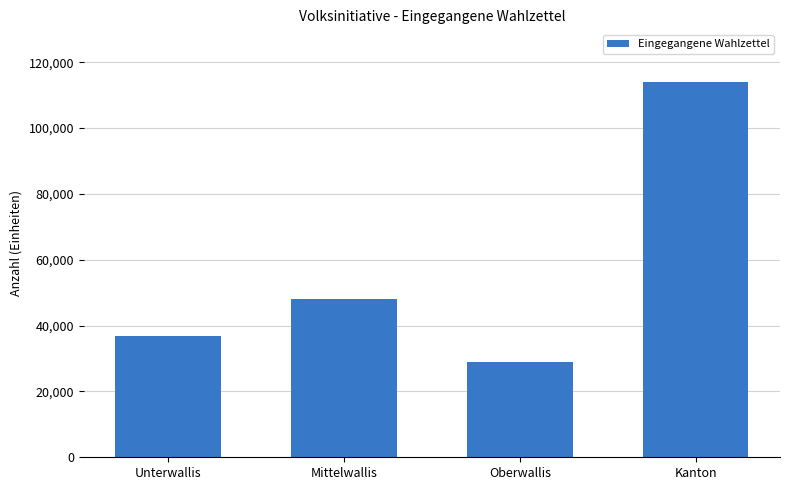

What is the minimum value shown in the chart?

28948